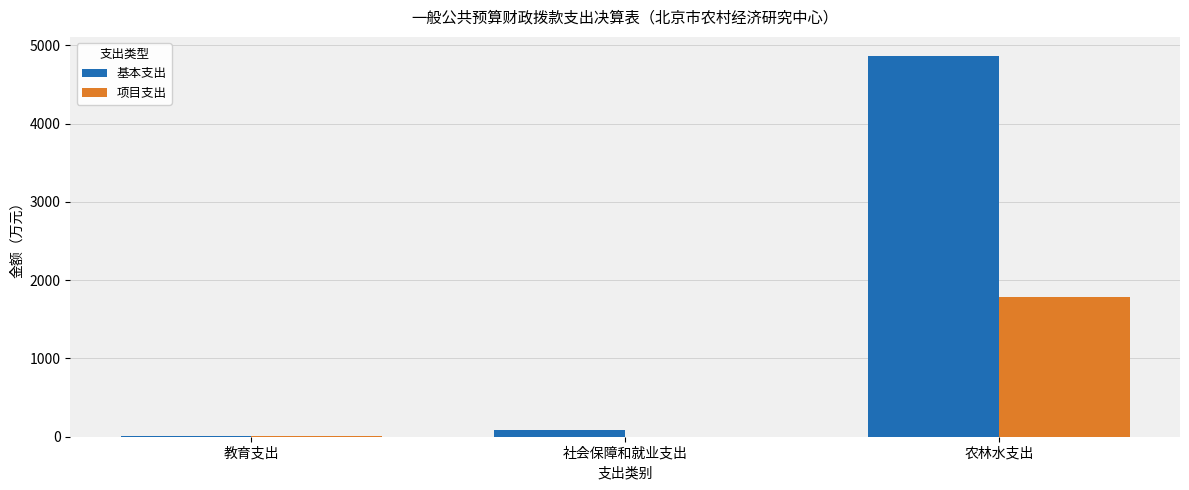

The 基本支出 series shows 6651.4 at 农林水支出. True or false?

False